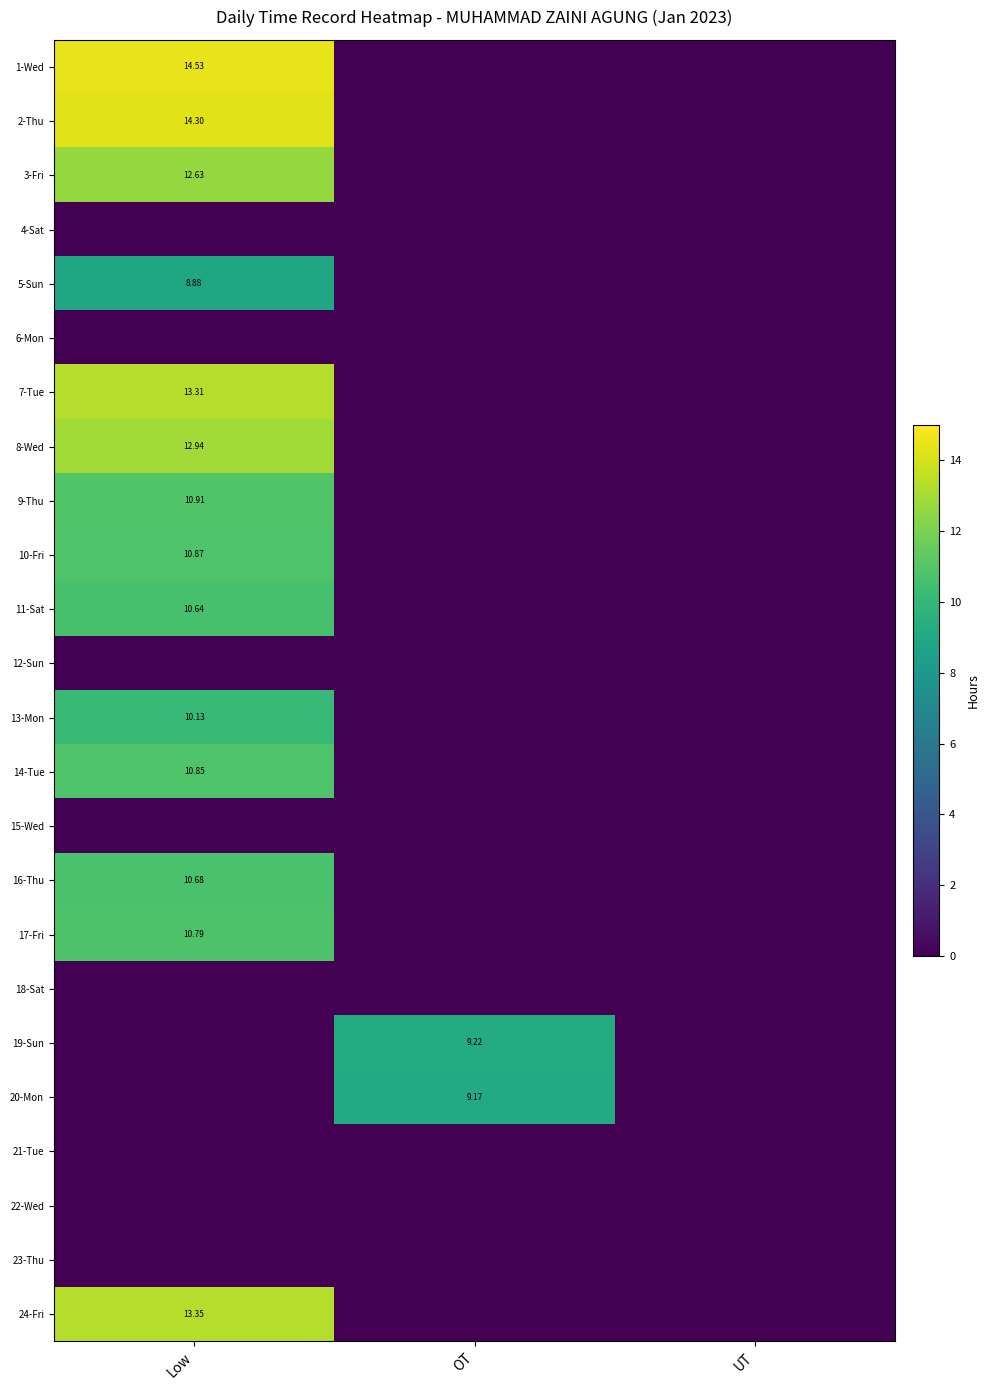

What is the total value across all series at Low?

164.8